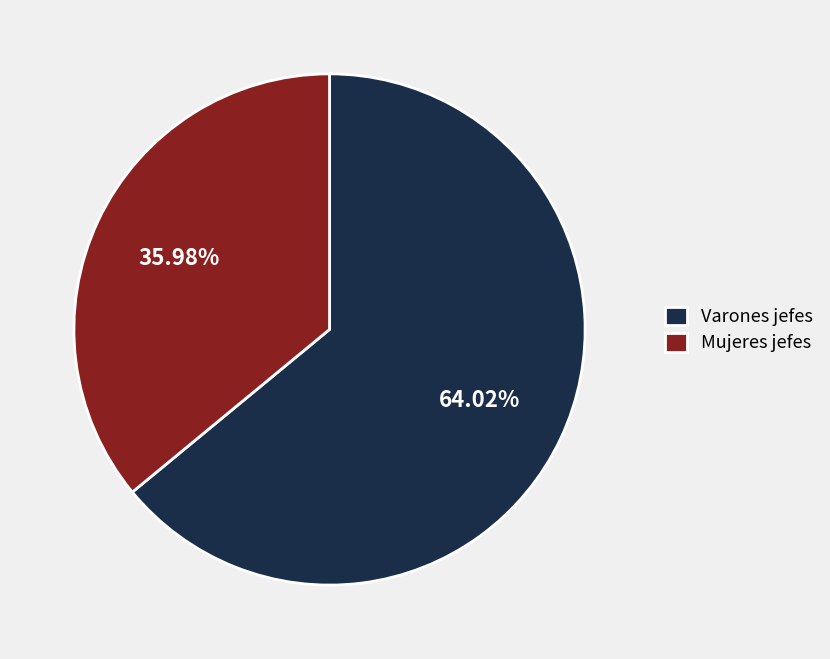

Which has a higher value, Varones jefes or Mujeres jefes?

Varones jefes